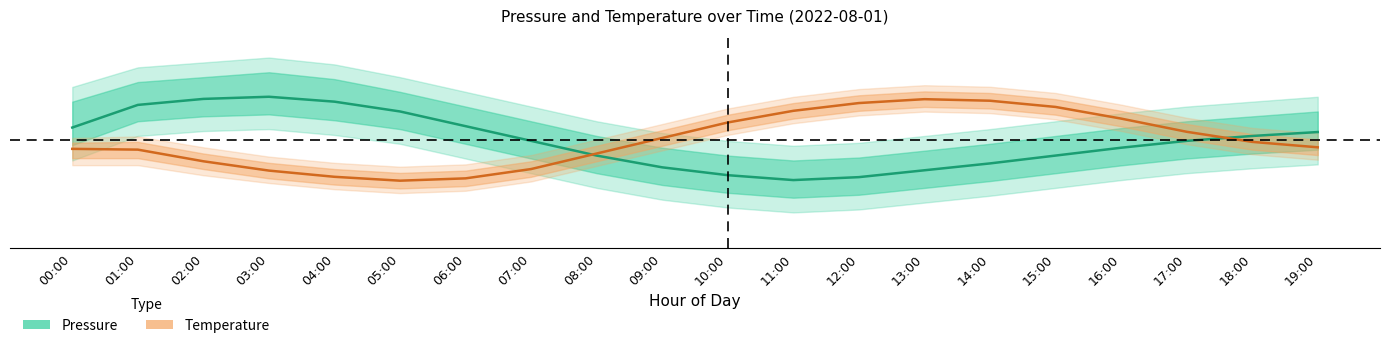

Which series has the largest total across all categories?

Temperature